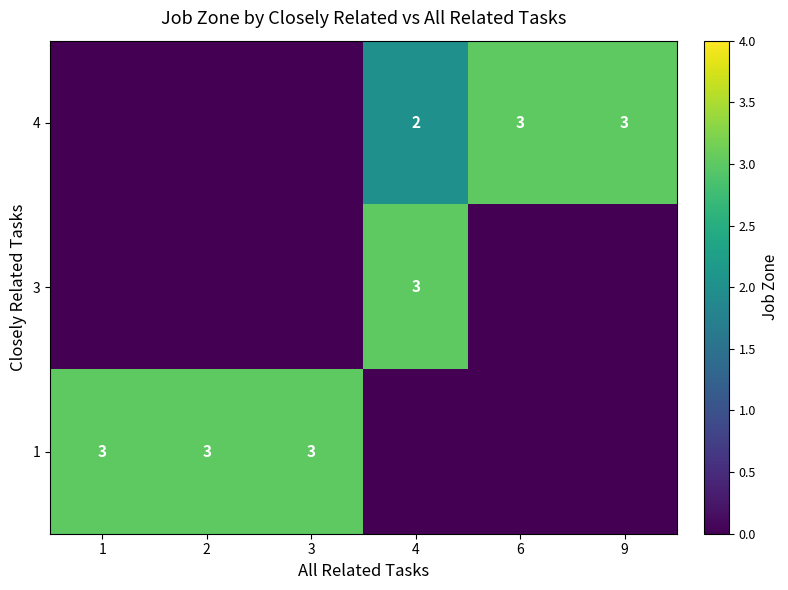

The 4 series shows 5 at 6. True or false?

False